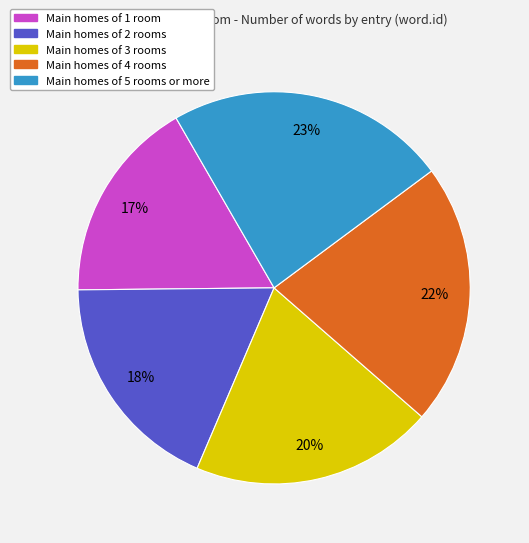

Is there any slice that represents more than half of the pie?

No